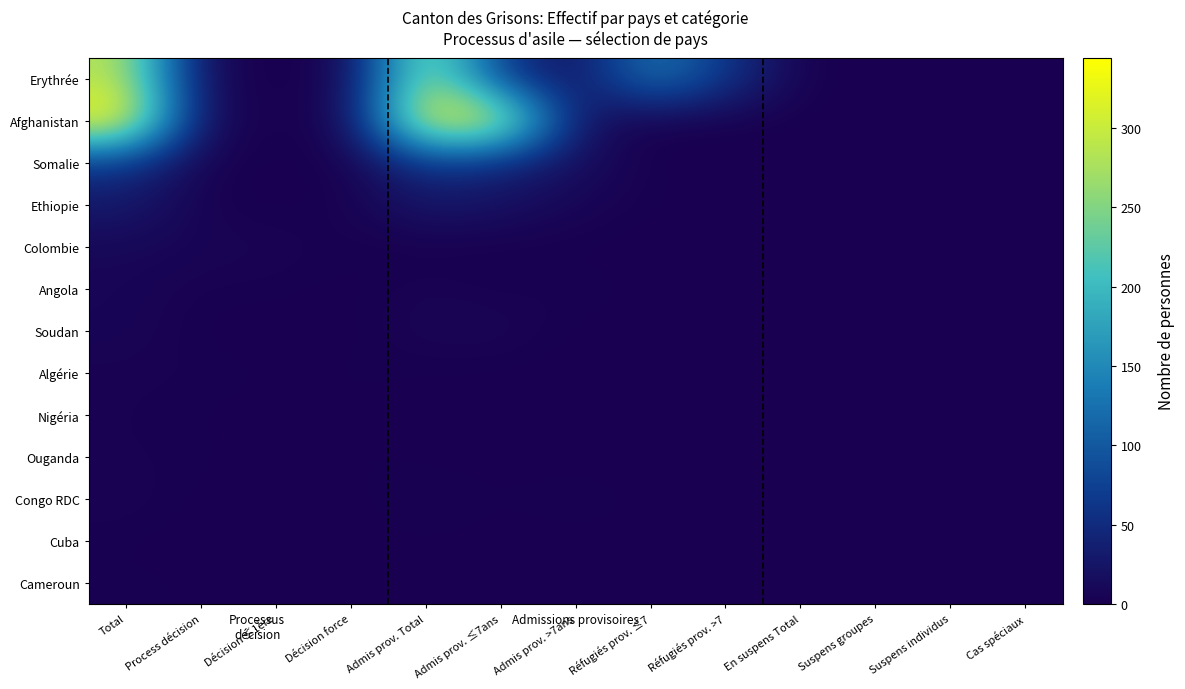

Reading left to right, list all the values displayed in this chart.

Erythrée: Total=287	Process décision=5	Décision ≤1ère=1	Décision force=4	Admis prov. Total=282	Admis prov. ≤7ans=66	Admis prov. >7ans=15	Réfugiés prov. ≤7=138	Réfugiés prov. >7=63	En suspens Total=0	Suspens groupes=0	Suspens individus=0	Cas spéciaux=0
Afghanistan: Total=344	Process décision=7	Décision ≤1ère=3	Décision force=4	Admis prov. Total=337	Admis prov. ≤7ans=316	Admis prov. >7ans=21	Réfugiés prov. ≤7=0	Réfugiés prov. >7=0	En suspens Total=0	Suspens groupes=0	Suspens individus=0	Cas spéciaux=0
Somalie: Total=62	Process décision=1	Décision ≤1ère=1	Décision force=0	Admis prov. Total=61	Admis prov. ≤7ans=44	Admis prov. >7ans=16	Réfugiés prov. ≤7=0	Réfugiés prov. >7=1	En suspens Total=0	Suspens groupes=0	Suspens individus=0	Cas spéciaux=0
Ethiopie: Total=30	Process décision=2	Décision ≤1ère=0	Décision force=2	Admis prov. Total=28	Admis prov. ≤7ans=20	Admis prov. >7ans=7	Réfugiés prov. ≤7=1	Réfugiés prov. >7=0	En suspens Total=0	Suspens groupes=0	Suspens individus=0	Cas spéciaux=0
Colombie: Total=9	Process décision=6	Décision ≤1ère=5	Décision force=1	Admis prov. Total=0	Admis prov. ≤7ans=0	Admis prov. >7ans=0	Réfugiés prov. ≤7=0	Réfugiés prov. >7=0	En suspens Total=3	Suspens groupes=0	Suspens individus=3	Cas spéciaux=0
Angola: Total=7	Process décision=2	Décision ≤1ère=2	Décision force=0	Admis prov. Total=5	Admis prov. ≤7ans=1	Admis prov. >7ans=4	Réfugiés prov. ≤7=0	Réfugiés prov. >7=0	En suspens Total=0	Suspens groupes=0	Suspens individus=0	Cas spéciaux=0
Soudan: Total=7	Process décision=0	Décision ≤1ère=0	Décision force=0	Admis prov. Total=7	Admis prov. ≤7ans=7	Admis prov. >7ans=0	Réfugiés prov. ≤7=0	Réfugiés prov. >7=0	En suspens Total=0	Suspens groupes=0	Suspens individus=0	Cas spéciaux=0
Algérie: Total=3	Process décision=3	Décision ≤1ère=1	Décision force=2	Admis prov. Total=0	Admis prov. ≤7ans=0	Admis prov. >7ans=0	Réfugiés prov. ≤7=0	Réfugiés prov. >7=0	En suspens Total=0	Suspens groupes=0	Suspens individus=0	Cas spéciaux=0
Nigéria: Total=3	Process décision=1	Décision ≤1ère=0	Décision force=1	Admis prov. Total=2	Admis prov. ≤7ans=2	Admis prov. >7ans=0	Réfugiés prov. ≤7=0	Réfugiés prov. >7=0	En suspens Total=0	Suspens groupes=0	Suspens individus=0	Cas spéciaux=0
Ouganda: Total=3	Process décision=2	Décision ≤1ère=0	Décision force=2	Admis prov. Total=0	Admis prov. ≤7ans=0	Admis prov. >7ans=0	Réfugiés prov. ≤7=0	Réfugiés prov. >7=0	En suspens Total=1	Suspens groupes=0	Suspens individus=1	Cas spéciaux=0
Congo RDC: Total=5	Process décision=0	Décision ≤1ère=0	Décision force=0	Admis prov. Total=5	Admis prov. ≤7ans=1	Admis prov. >7ans=4	Réfugiés prov. ≤7=0	Réfugiés prov. >7=0	En suspens Total=0	Suspens groupes=0	Suspens individus=0	Cas spéciaux=0
Cuba: Total=1	Process décision=0	Décision ≤1ère=0	Décision force=0	Admis prov. Total=1	Admis prov. ≤7ans=0	Admis prov. >7ans=0	Réfugiés prov. ≤7=1	Réfugiés prov. >7=0	En suspens Total=0	Suspens groupes=0	Suspens individus=0	Cas spéciaux=0
Cameroun: Total=2	Process décision=1	Décision ≤1ère=0	Décision force=1	Admis prov. Total=1	Admis prov. ≤7ans=0	Admis prov. >7ans=0	Réfugiés prov. ≤7=1	Réfugiés prov. >7=0	En suspens Total=0	Suspens groupes=0	Suspens individus=0	Cas spéciaux=0